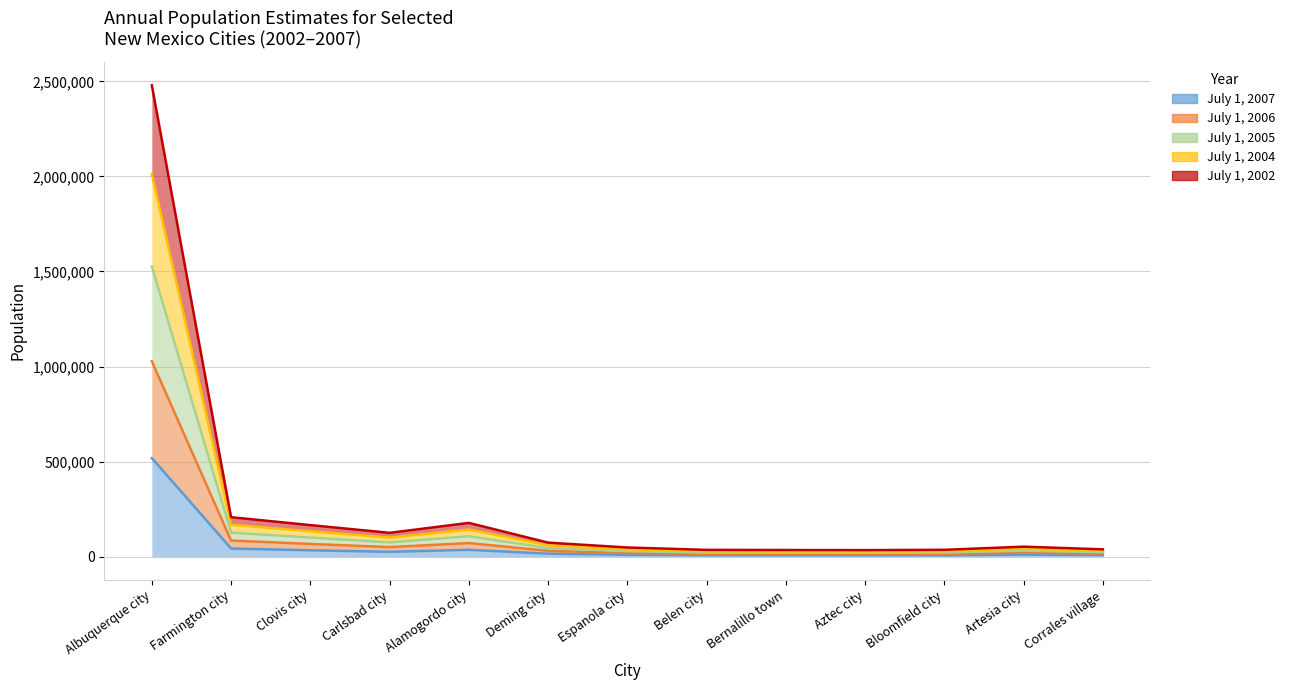

At how many categories does at least one series exceed 680798?

1